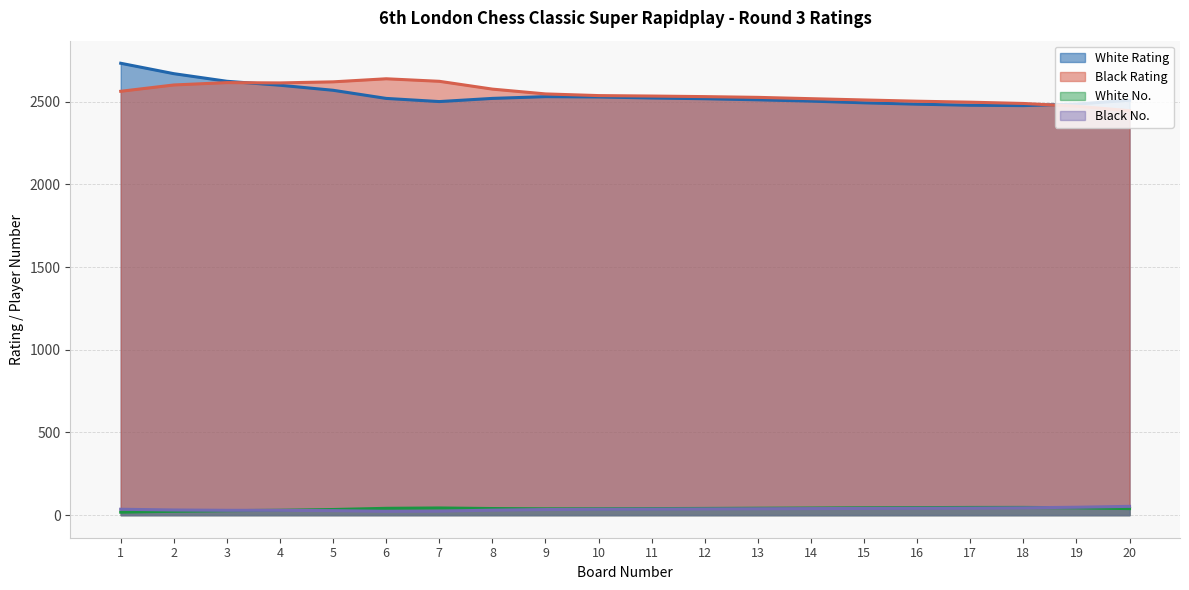

At which label does White Rating reach its peak?

1